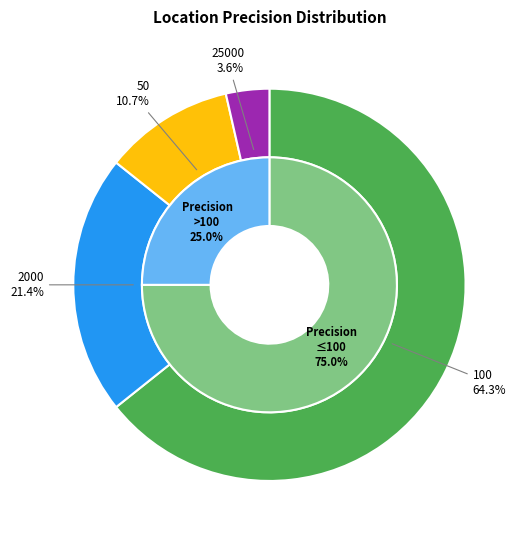

True or false: 100 accounts for 50% of the total.

False